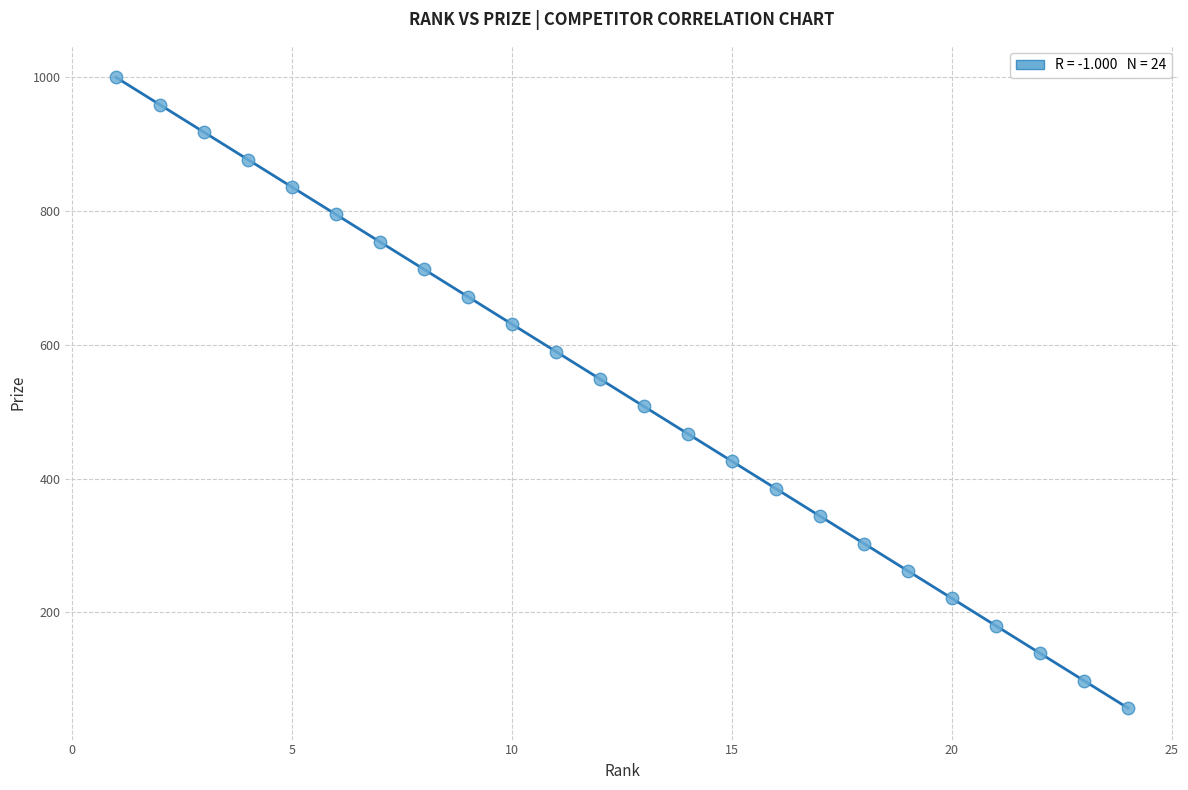

What is the range of X values (max minus min)?

23